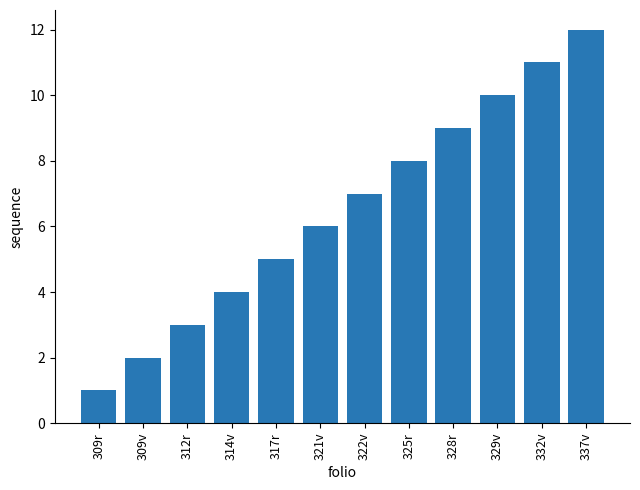

Rank the categories by value from highest to lowest.

337v, 332v, 329v, 328r, 325r, 322v, 321v, 317r, 314v, 312r, 309v, 309r